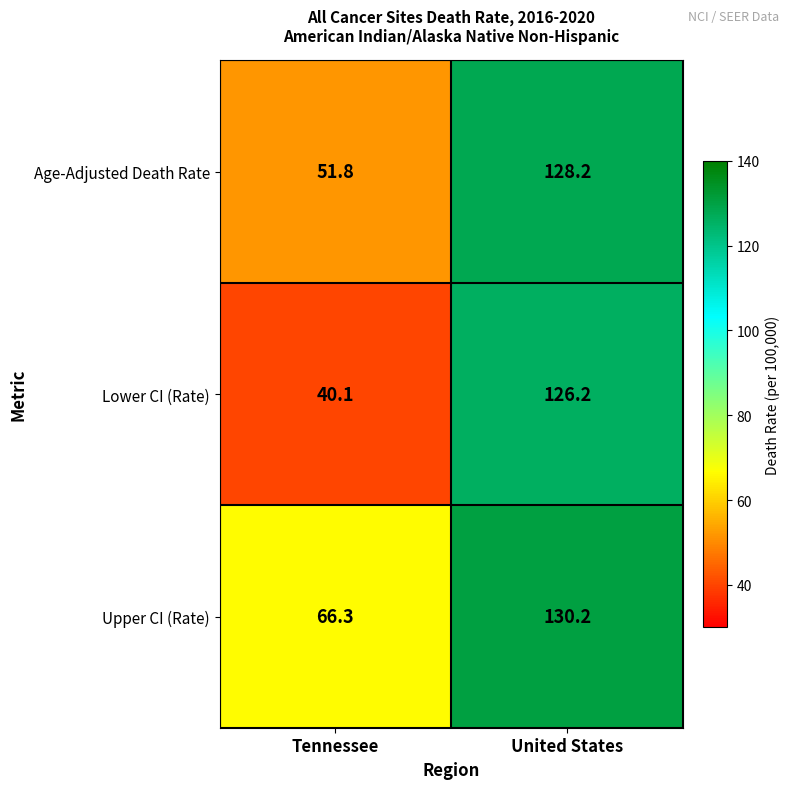

What is the spread (max minus min) of values at United States?

4.0